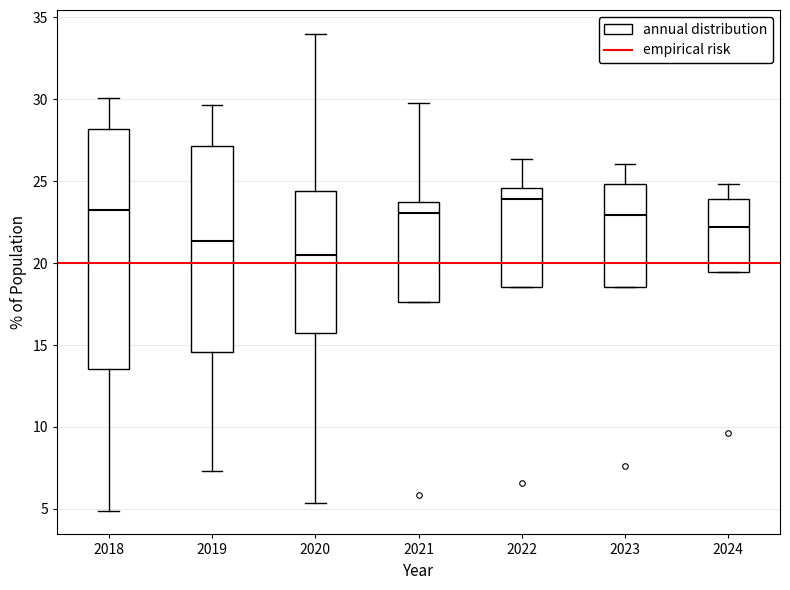

Where does the median line of the box at x = 2018 sit on the y-axis? The values are not printed on the chart, so give them approximately, as read against the axis.

23.5